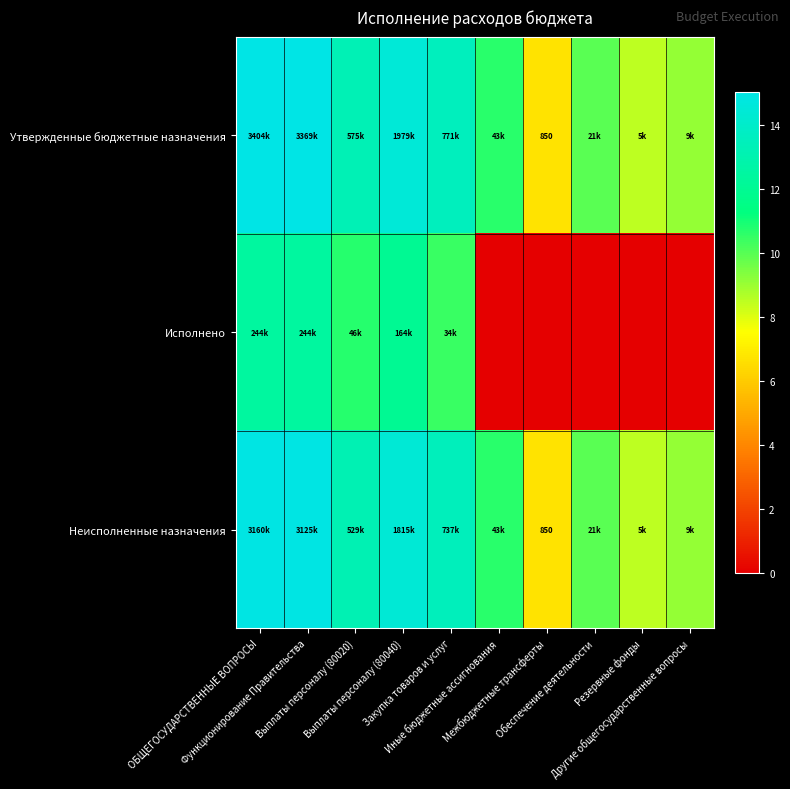

At how many categories does at least one series exceed 13?

5